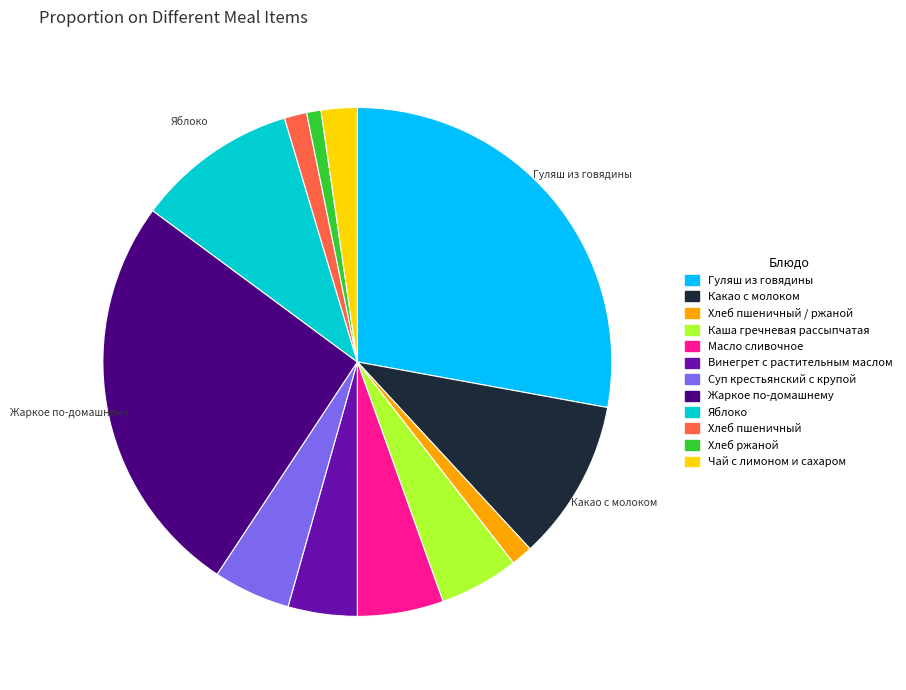

Count the number of slices in the pie.

12